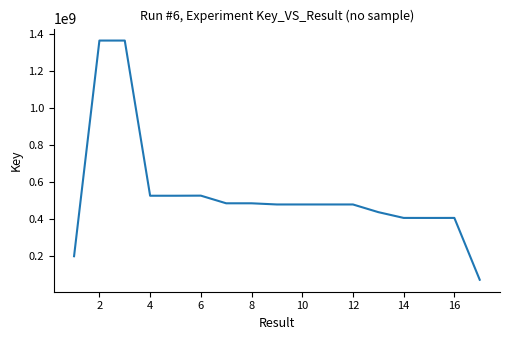

What is the minimum value shown in the chart?

73348617